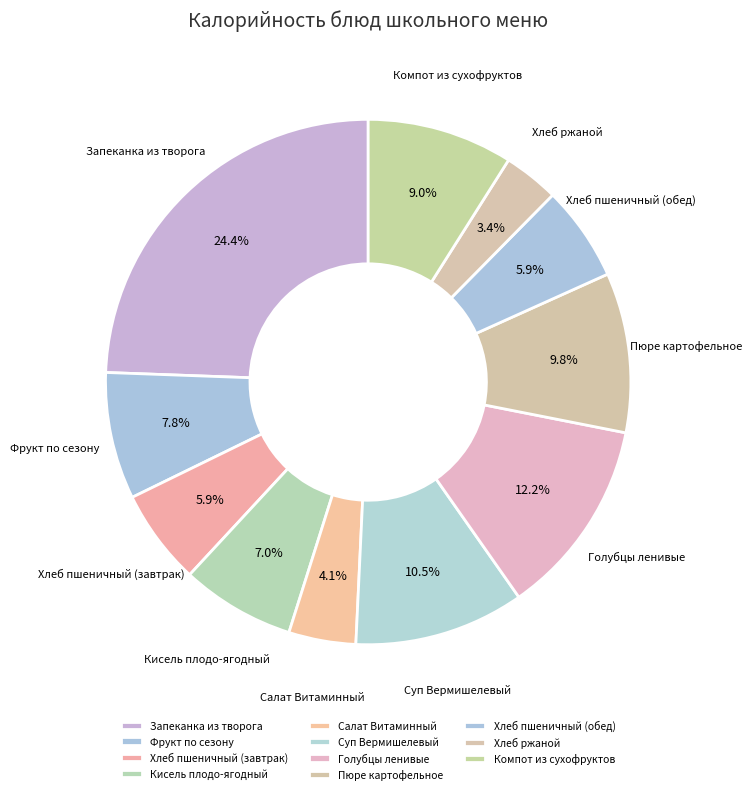

To the nearest percent, what is the difference between the largest and smallest slice percentages?

21%